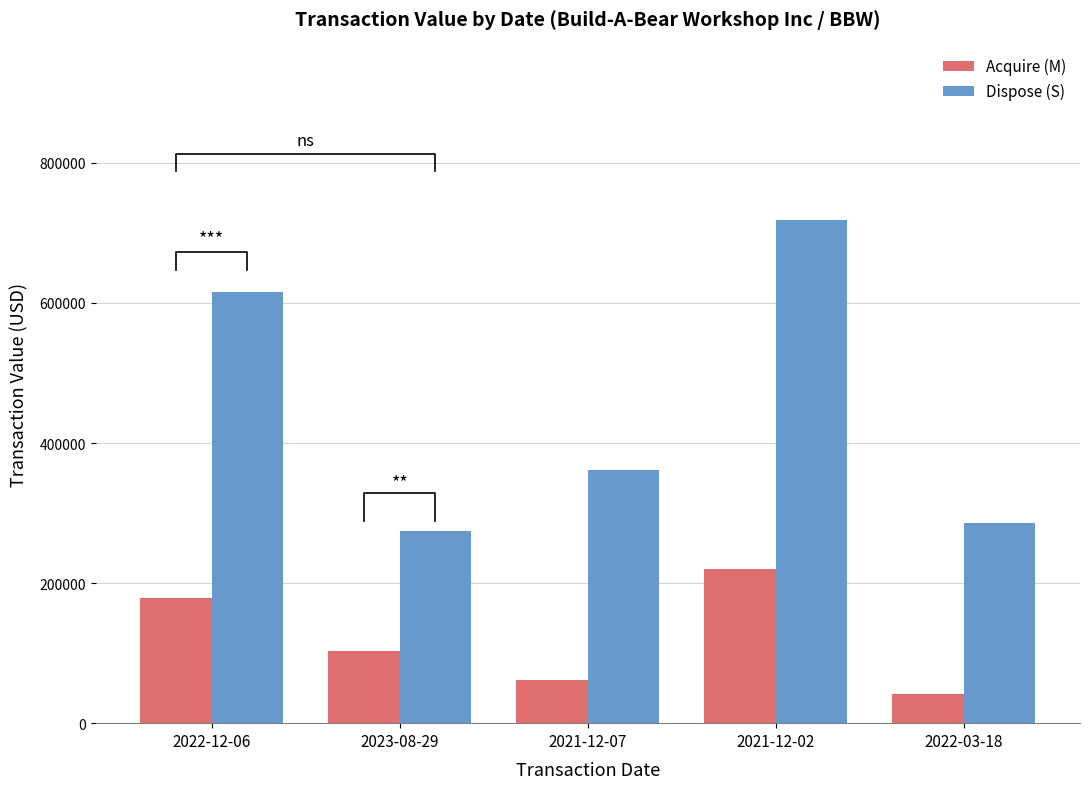

At 2022-12-06, list the series in order from smallest to largest.

Acquire (M), Dispose (S)